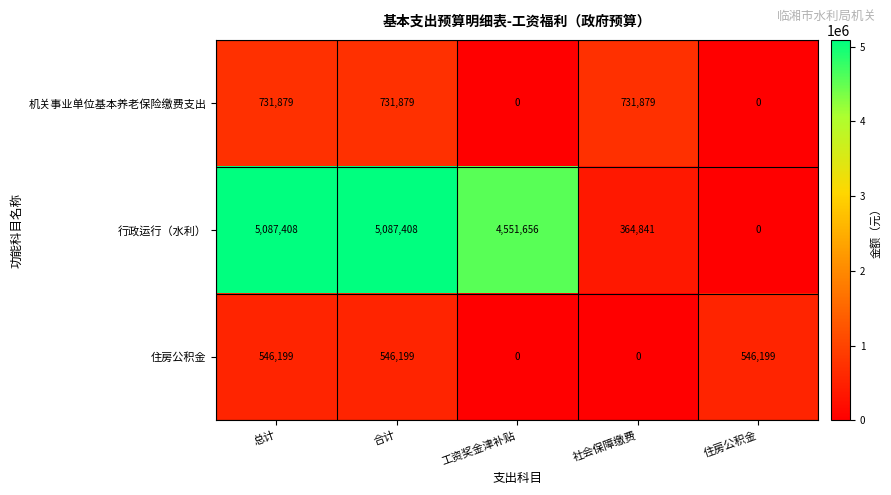

Reading left to right, what are all the values shown in this chart?

机关事业单位基本养老保险缴费支出: 总计=731879	合计=731879	工资奖金津补贴=0	社会保障缴费=731879	住房公积金=0
行政运行（水利）: 总计=5087408	合计=5087408	工资奖金津补贴=4551656	社会保障缴费=364841	住房公积金=0
住房公积金: 总计=546199	合计=546199	工资奖金津补贴=0	社会保障缴费=0	住房公积金=546199